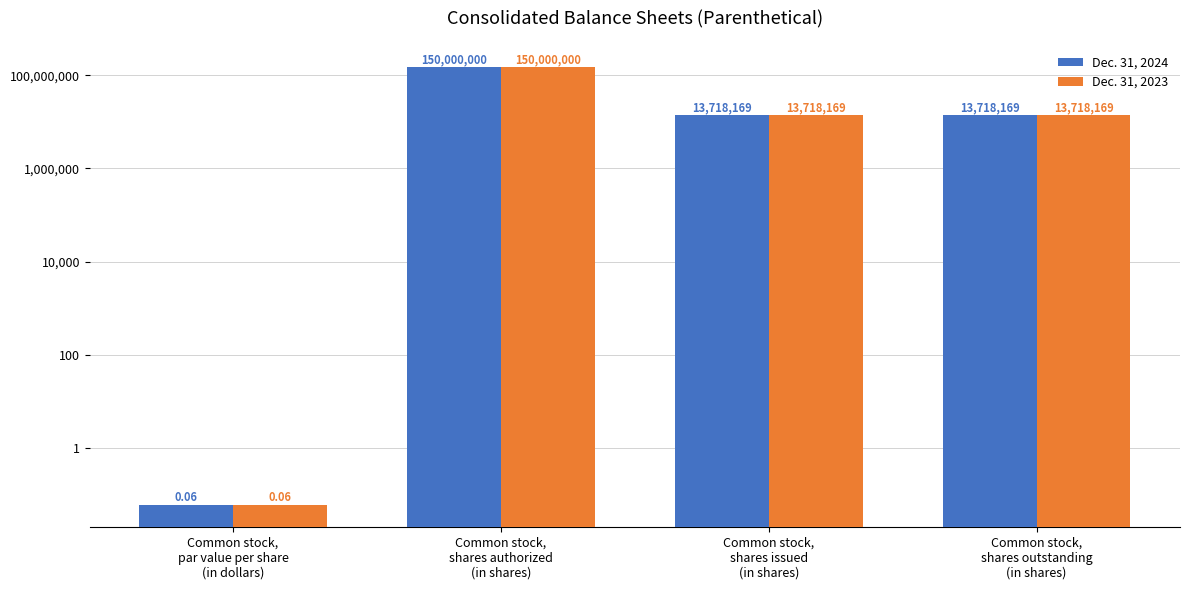

At which category is the sum across all series the highest?

Common stock,
shares authorized
(in shares)